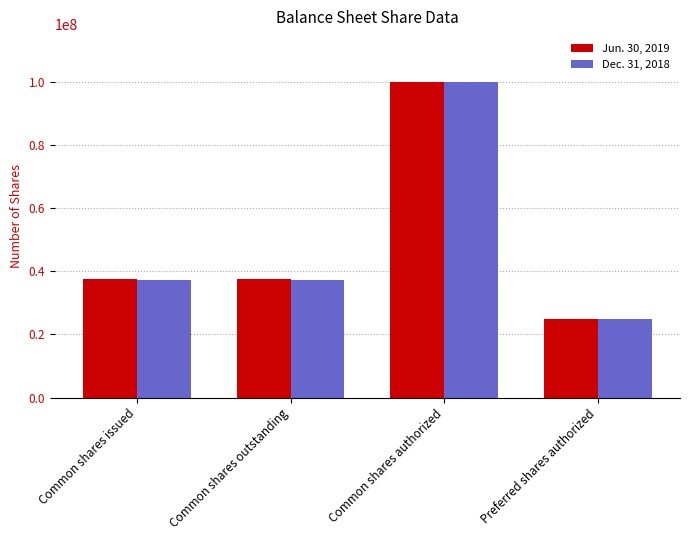

List the series in order of their overall mean, highest first.

Jun. 30, 2019, Dec. 31, 2018